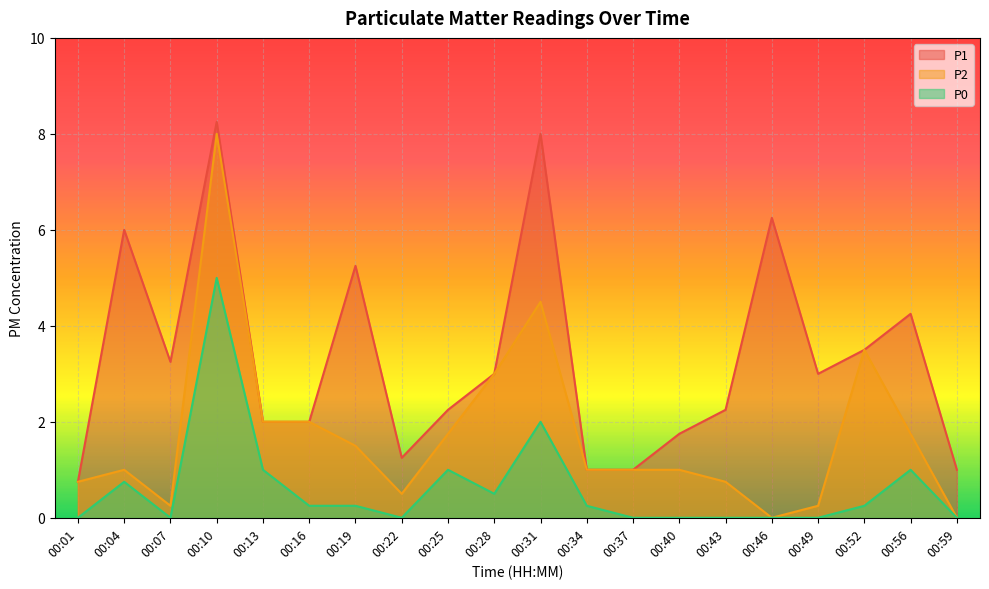

What is the value of the P0 point at the 10th from the left?

0.5